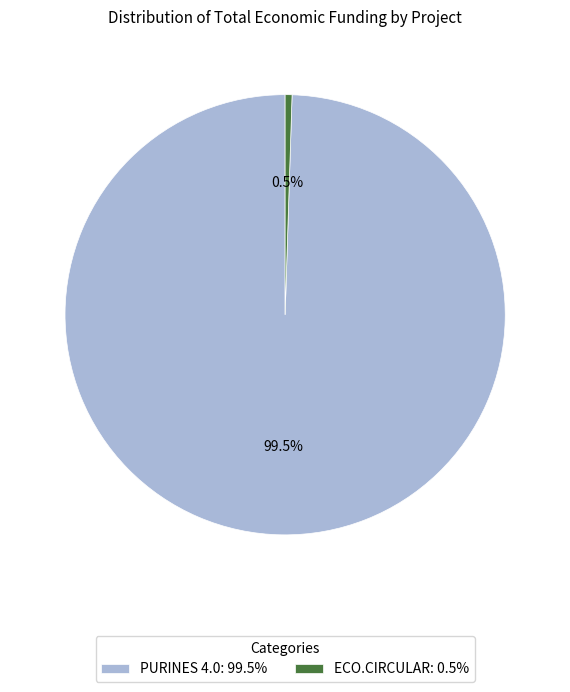

Is there a majority slice in this chart?

Yes